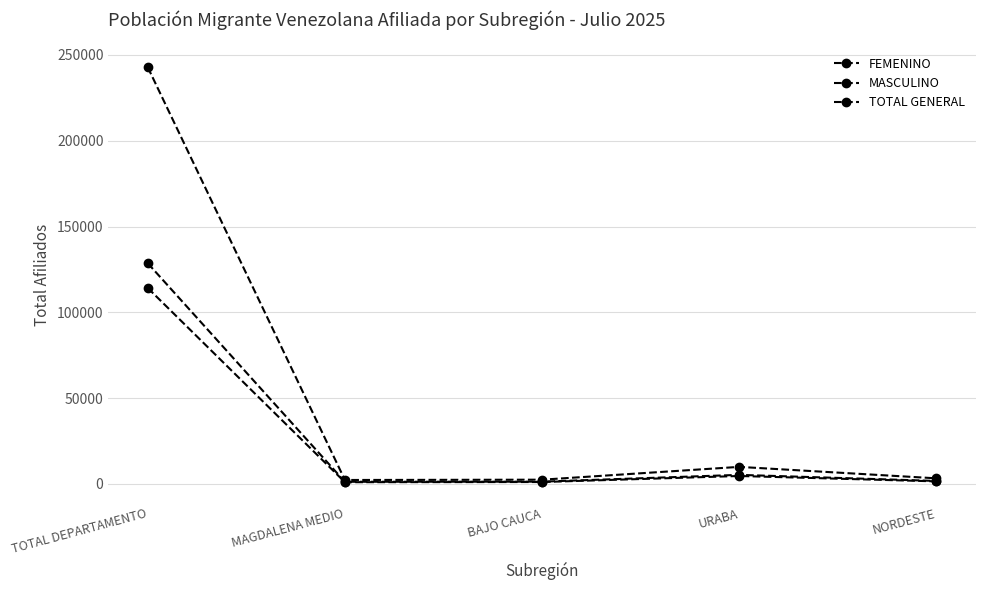

True or false: FEMENINO and TOTAL GENERAL cross at least once.

False